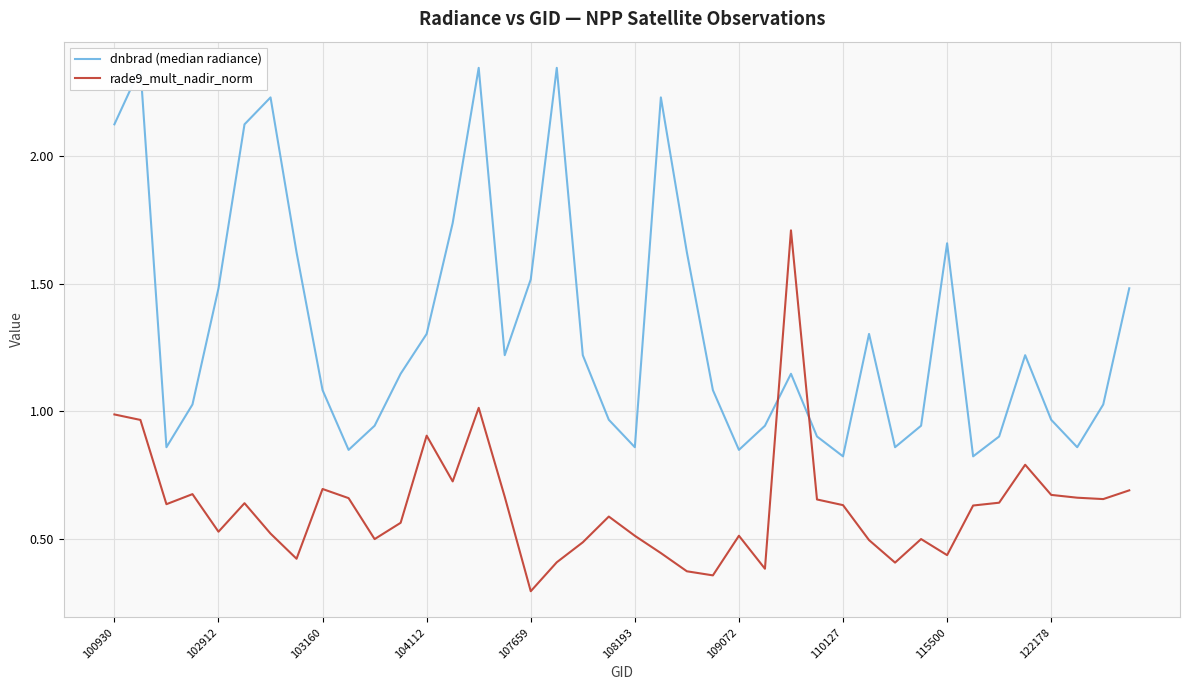

What is the label of the 40th point from the right?

100930